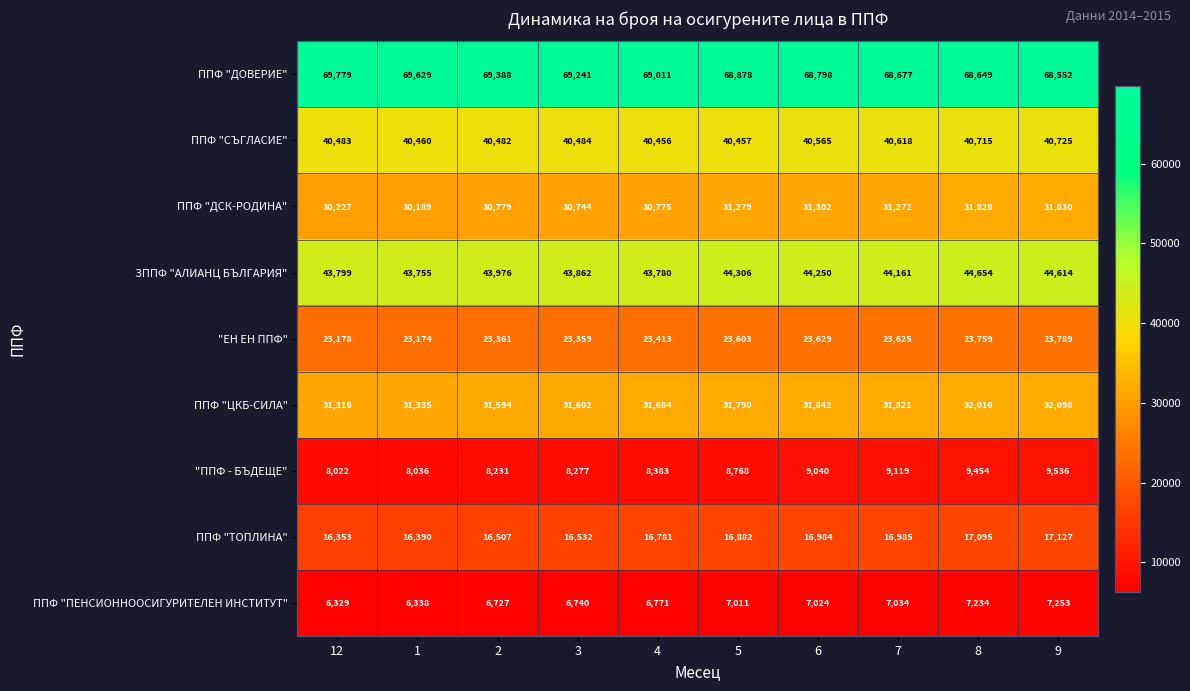

What is the difference between the highest and lowest values at 2?

62661